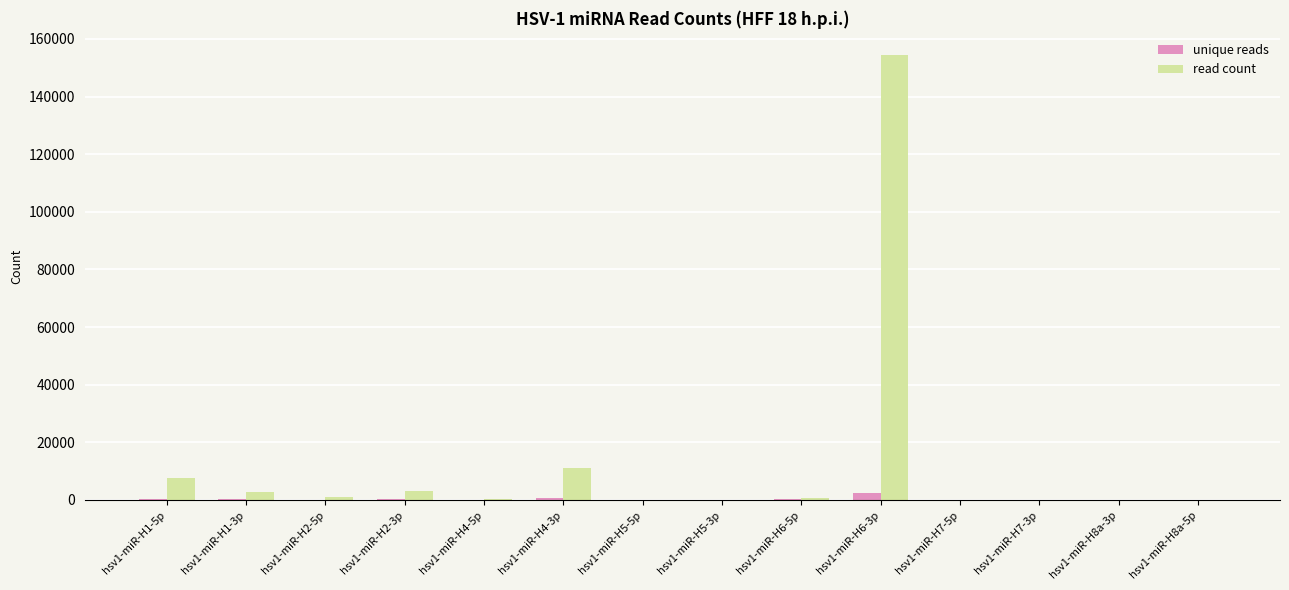

Which series changed the most between hsv1-miR-H5-5p and hsv1-miR-H6-3p?

read count